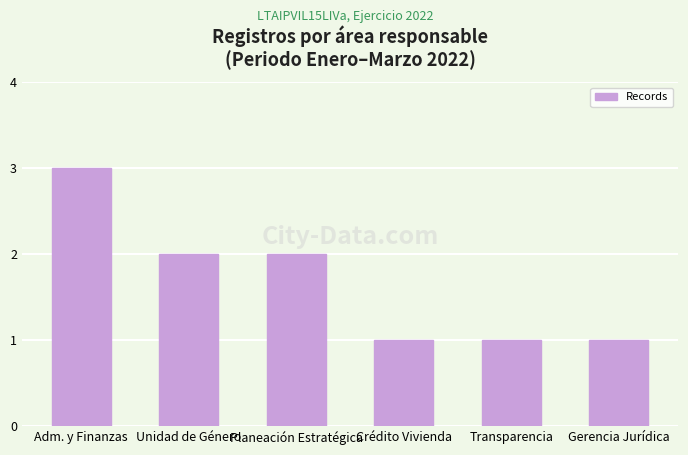

Reading right to left, extract all data points from this chart.

1	1	1	2	2	3